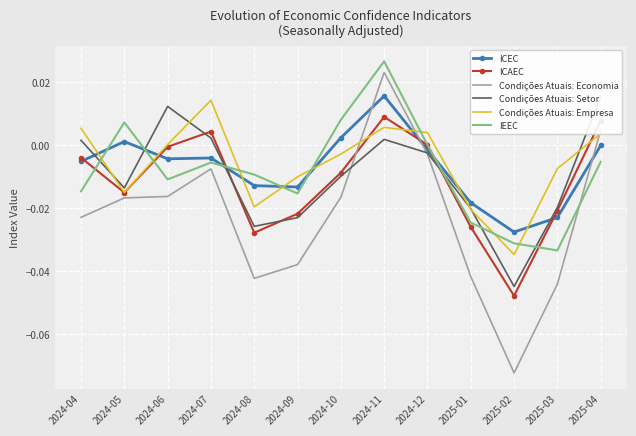

Rank the categories by Condições Atuais: Setor value from highest to lowest.

2025-04, 2024-06, 2024-07, 2024-11, 2024-04, 2024-12, 2024-10, 2024-05, 2025-03, 2025-01, 2024-09, 2024-08, 2025-02